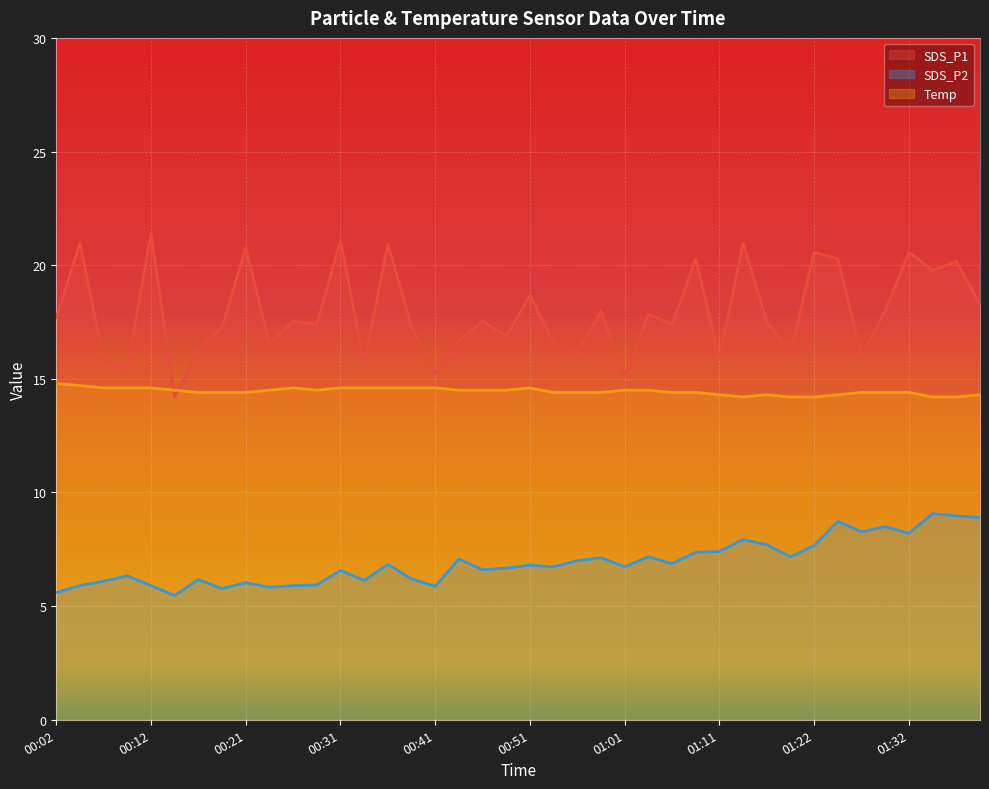

Does the chart display data point markers on the line(s)?

No